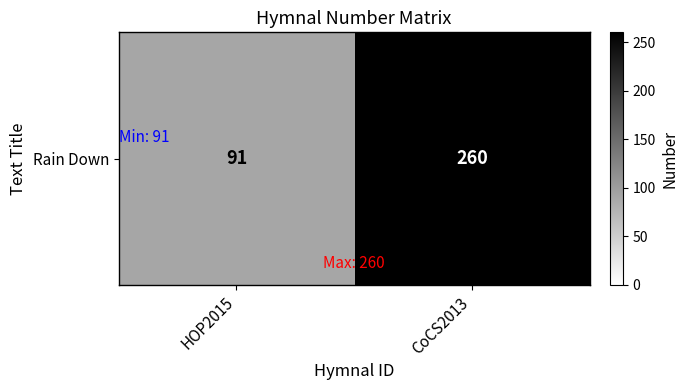

What is the difference between the maximum and minimum values?

169